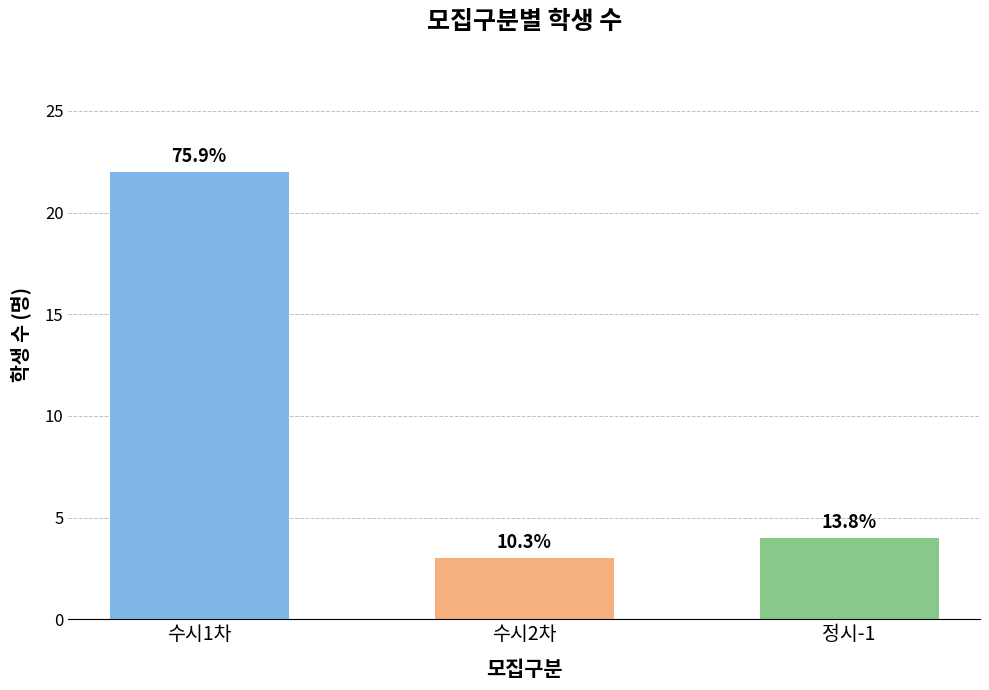

Rank the categories by value from highest to lowest.

수시1차, 정시-1, 수시2차